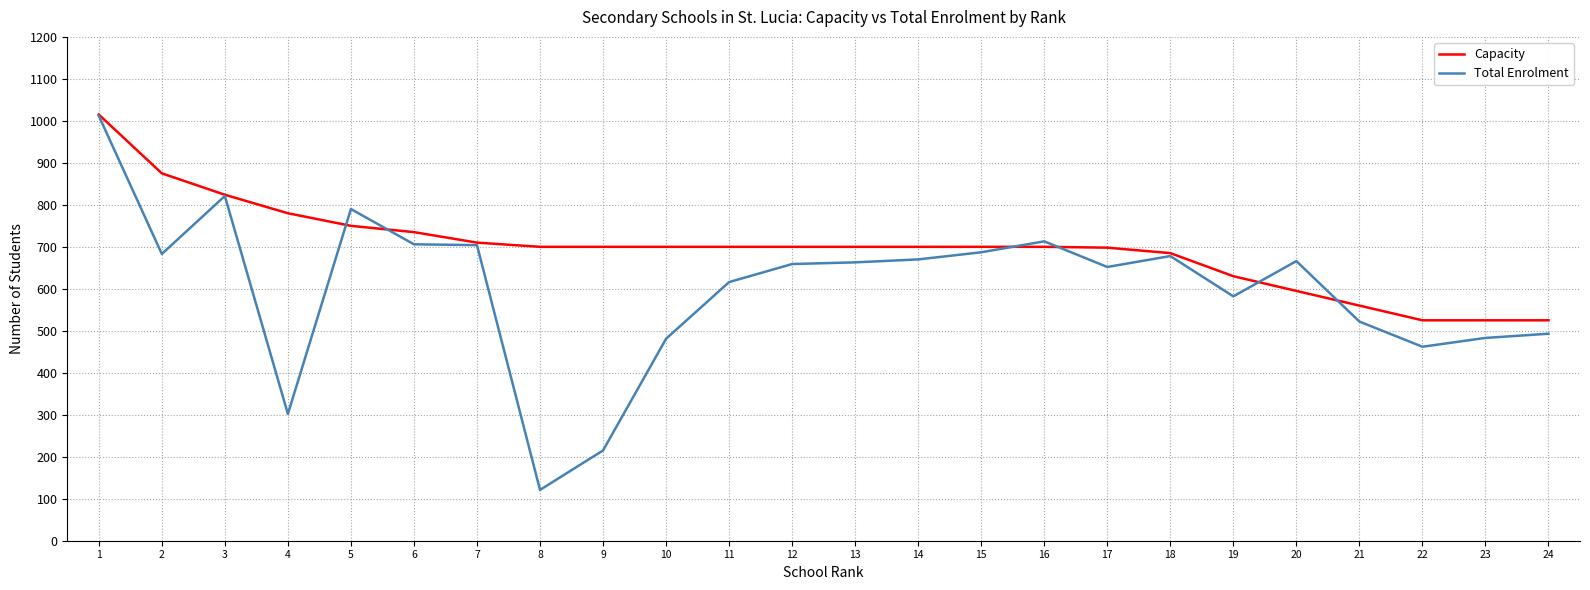

Is the value of Capacity at 5 greater than the value of Total Enrolment at 9?

Yes